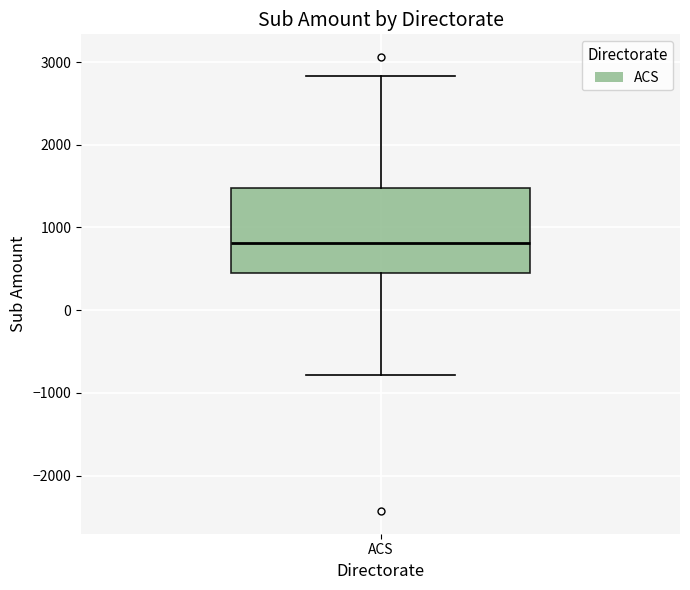

Where is the upper edge of the box for ACS on the y-axis? The values are not printed on the chart, so give them approximately, as read against the axis.

1500